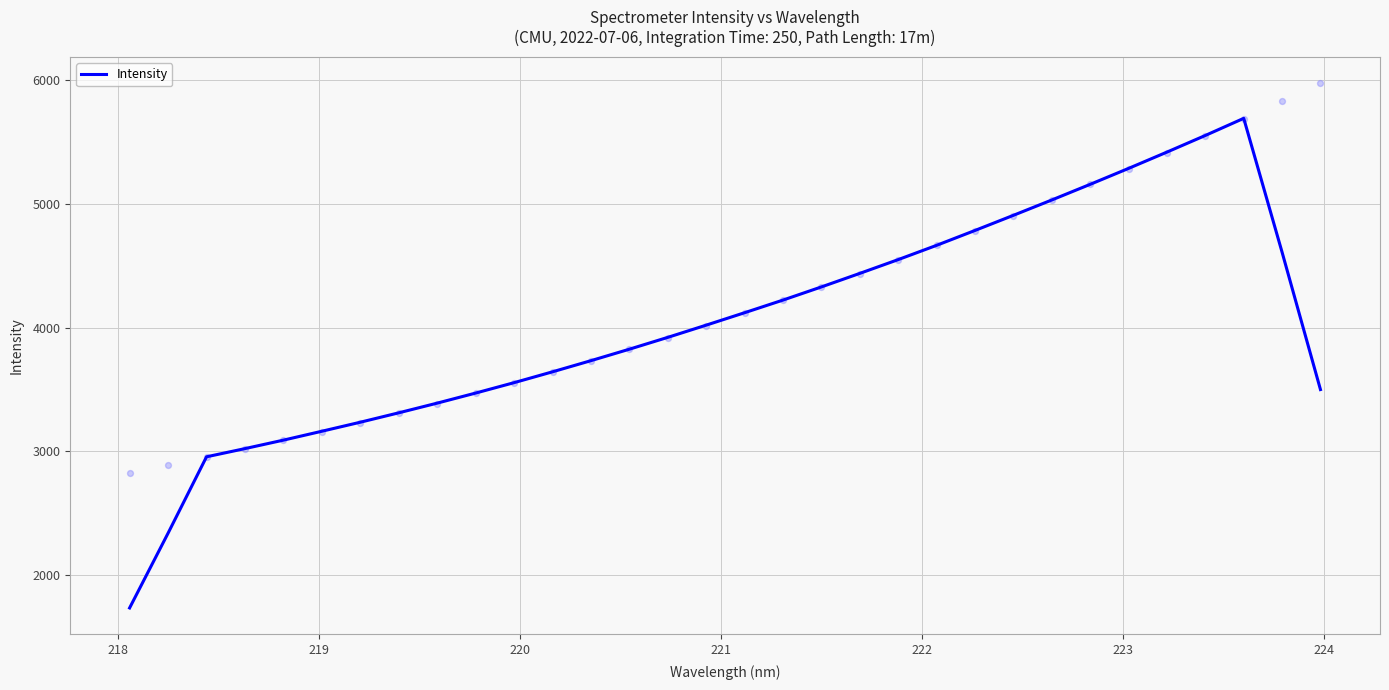

What is the maximum value for Intensity?

5692.5